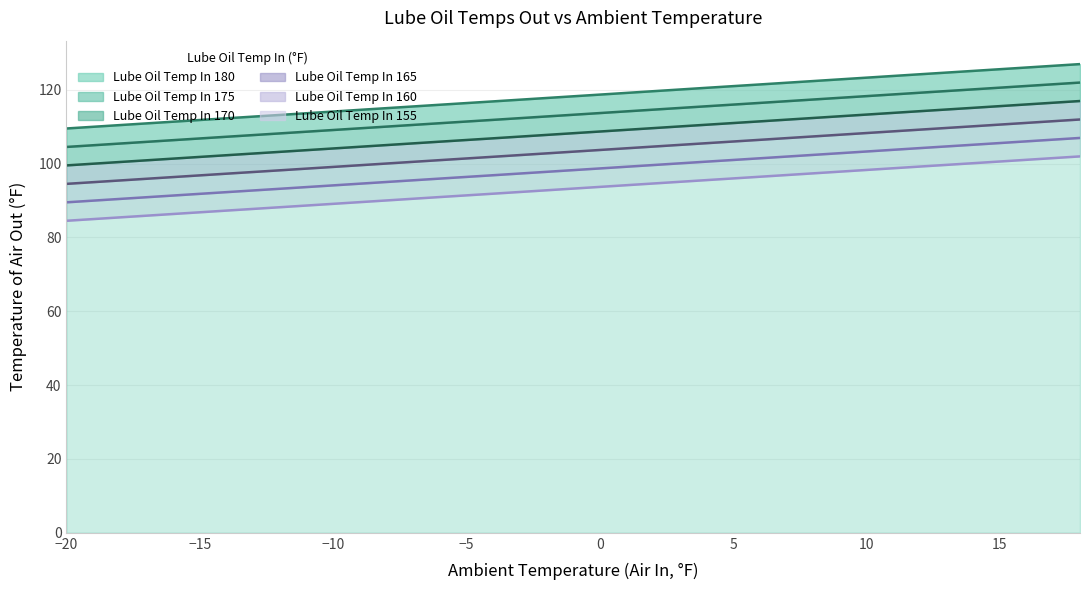

True or false: Lube Oil Temp In 160 and Lube Oil Temp In 155 cross at least once.

False